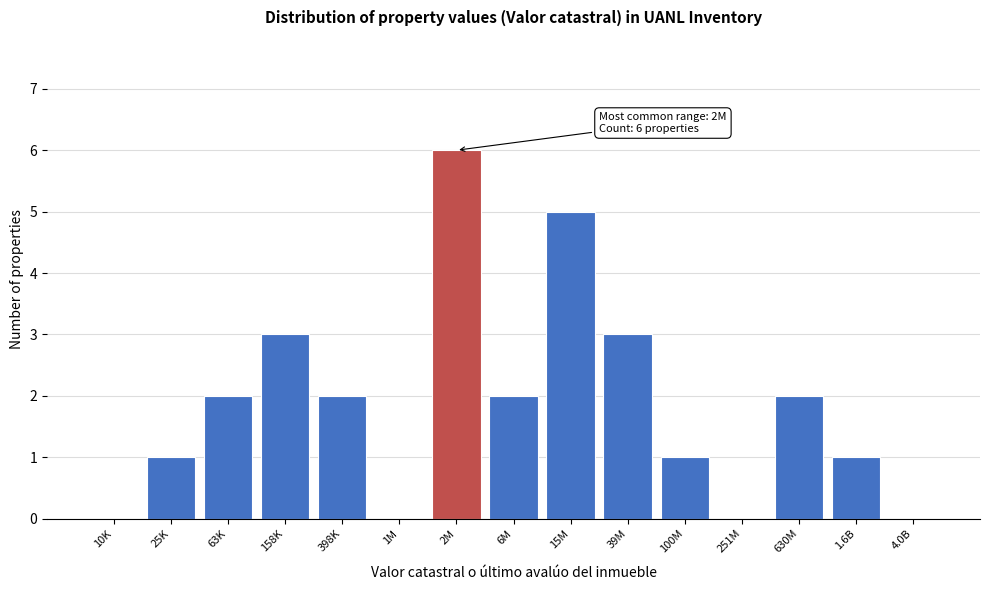

Reading left to right, transcribe all the data shown in this chart.

10K=0	25K=1	63K=2	158K=3	398K=2	1M=0	2M=6	6M=2	15M=5	39M=3	100M=1	251M=0	630M=2	1.6B=1	4.0B=0